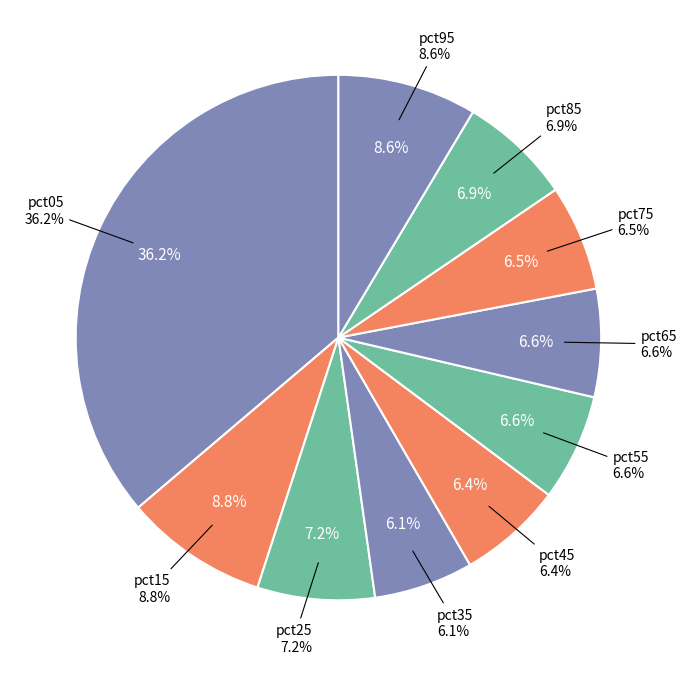

Which slice is the largest?

pct05